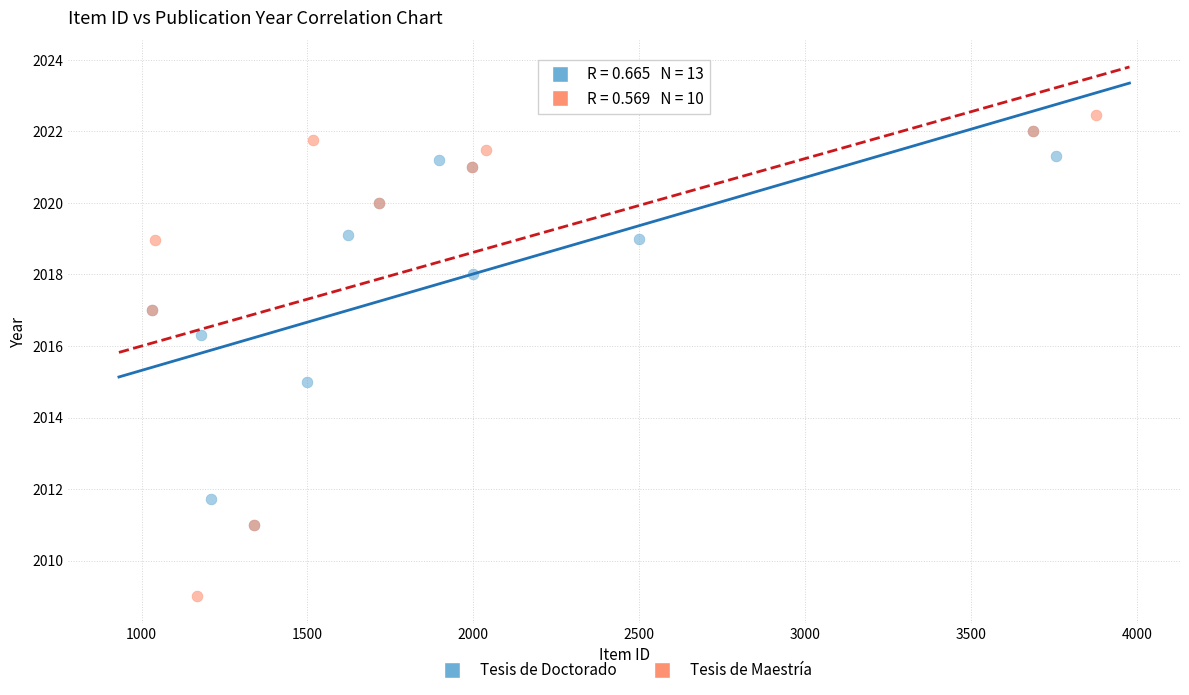

Which series has the largest Y range (max minus min)?

Tesis de Maestría